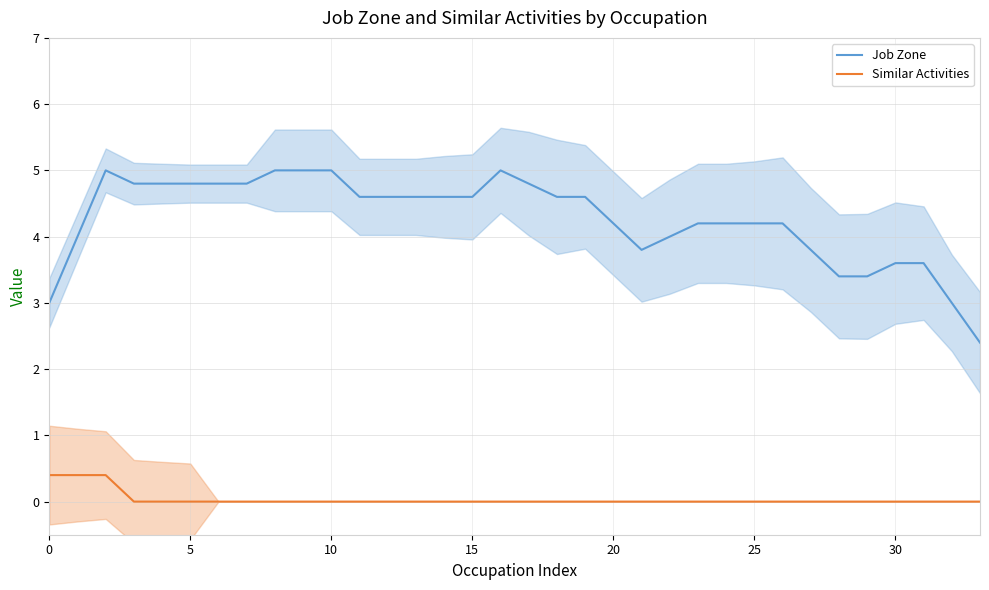

How many data points does each series have?

34